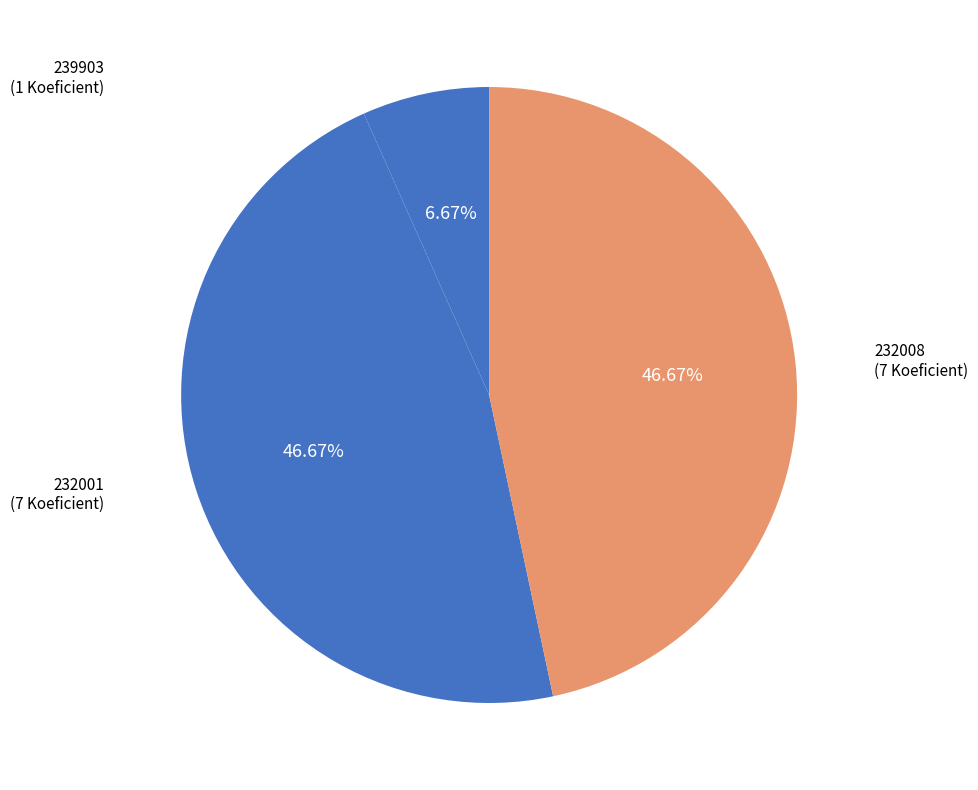

Count the number of slices in the pie.

3